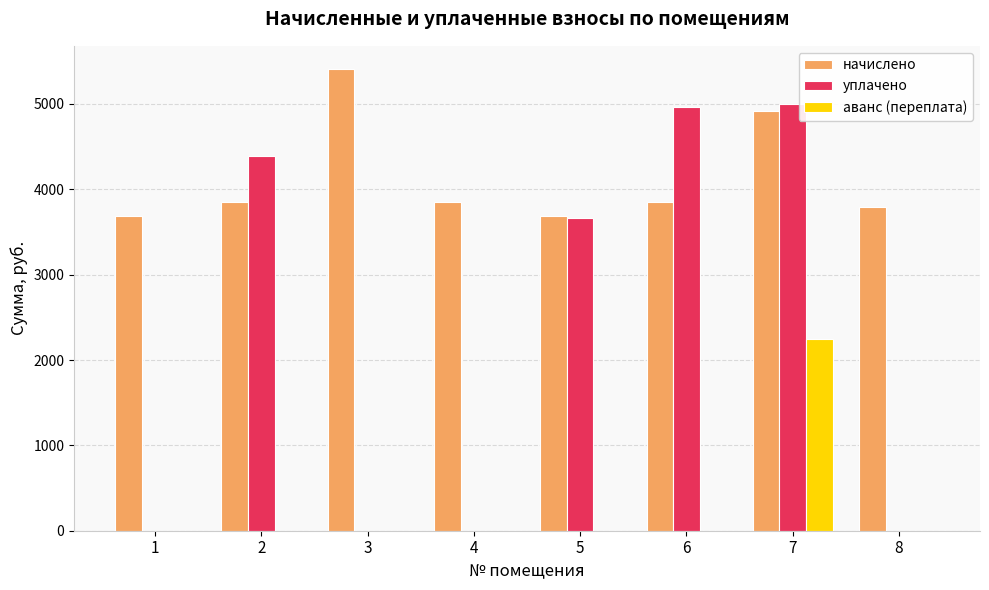

Which series has the largest total across all categories?

начислено